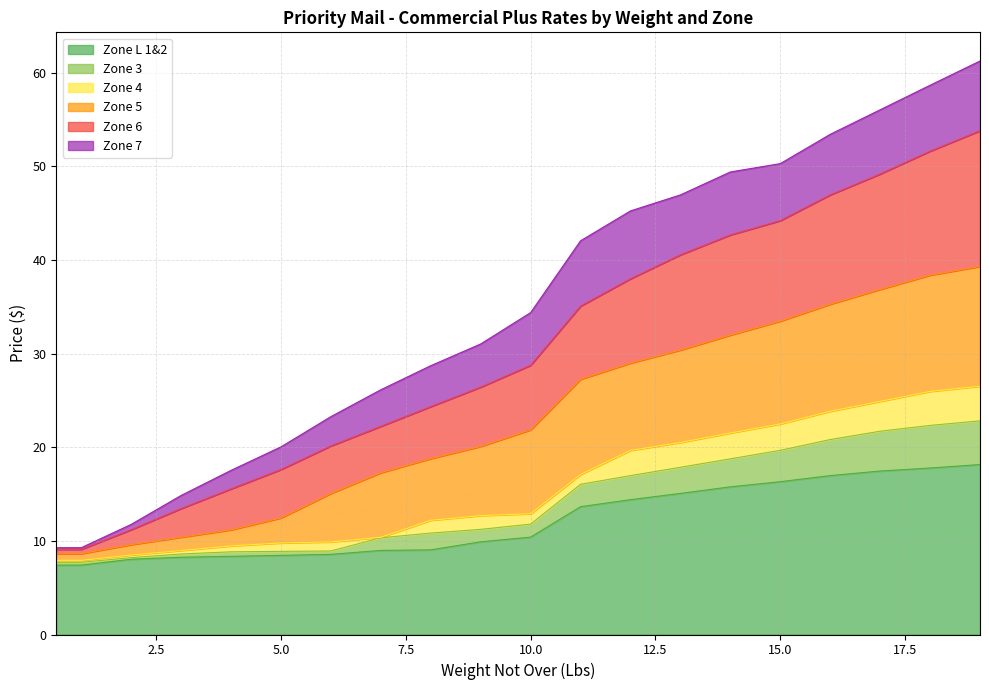

Reading left to right, transcribe all the data shown in this chart.

Zone L 1&2: 0.5=7.4	1=7.4	2=8.0	3=8.2	4=8.3	5=8.4	6=8.6	7=9.0	8=9.0	9=9.9	10=10.4	11=13.7	12=14.4	13=15.1	14=15.8	15=16.3	16=17.0	17=17.5	18=17.8	19=18.1
Zone 3: 0.5=7.7	1=7.7	2=8.2	3=8.6	4=8.8	5=8.9	6=8.9	7=10.3	8=10.8	9=11.2	10=11.8	11=16.0	12=17.0	13=17.9	14=18.8	15=19.7	16=20.8	17=21.7	18=22.3	19=22.8
Zone 4: 0.5=7.9	1=7.9	2=8.5	3=9.0	4=9.5	5=9.8	6=9.9	7=10.4	8=12.2	9=12.7	10=12.9	11=17.1	12=19.7	13=20.5	14=21.5	15=22.5	16=23.8	17=24.9	18=26.0	19=26.5
Zone 5: 0.5=8.6	1=8.6	2=9.6	3=10.4	4=11.2	5=12.4	6=15.1	7=17.3	8=18.8	9=20.1	10=21.9	11=27.3	12=29.0	13=30.4	14=32.0	15=33.5	16=35.3	17=36.9	18=38.4	19=39.3
Zone 6: 0.5=9.1	1=9.1	2=11.2	3=13.4	4=15.6	5=17.6	6=20.1	7=22.2	8=24.3	9=26.4	10=28.8	11=35.1	12=38.0	13=40.5	14=42.7	15=44.2	16=47.0	17=49.2	18=51.6	19=53.8
Zone 7: 0.5=9.3	1=9.3	2=11.8	3=14.8	4=17.5	5=20.0	6=23.3	7=26.1	8=28.7	9=31.0	10=34.4	11=42.0	12=45.2	13=47.0	14=49.4	15=50.3	16=53.4	17=56.0	18=58.7	19=61.2